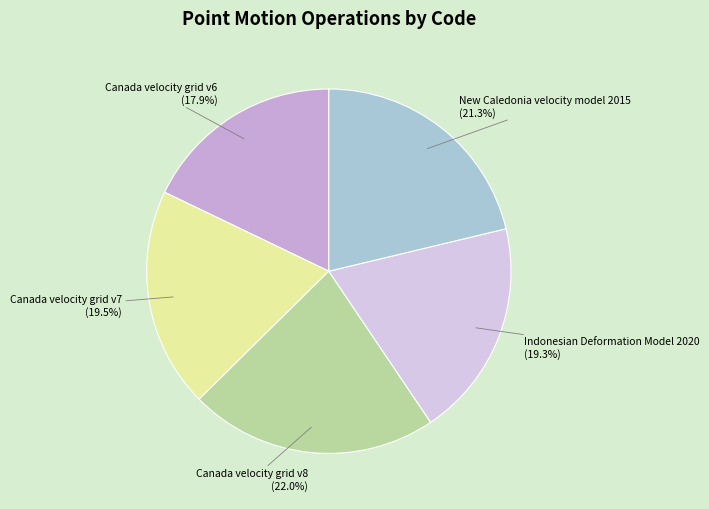

How many segments does this pie chart have?

5